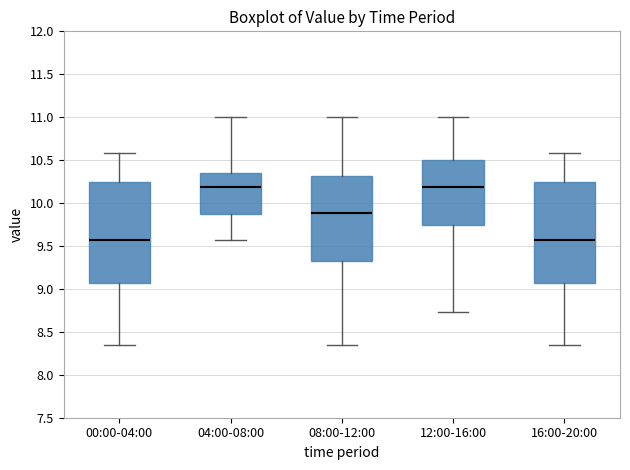

Where does the median line of the box for 12:00-16:00 sit on the y-axis? The values are not printed on the chart, so give them approximately, as read against the axis.

10.20